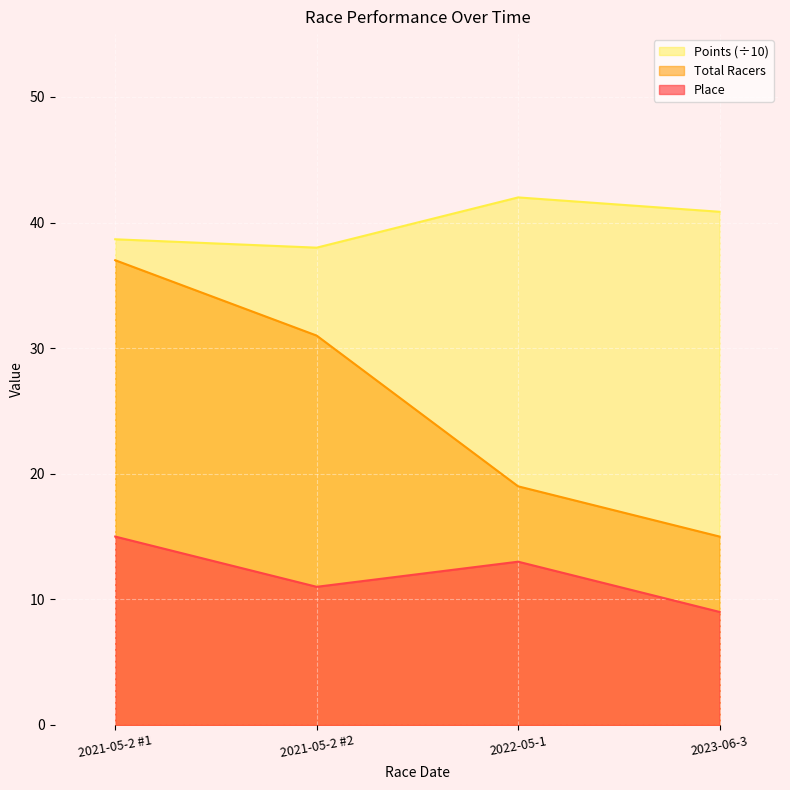

The value of Points at 2022-05-1 is 42.0. True or false?

True